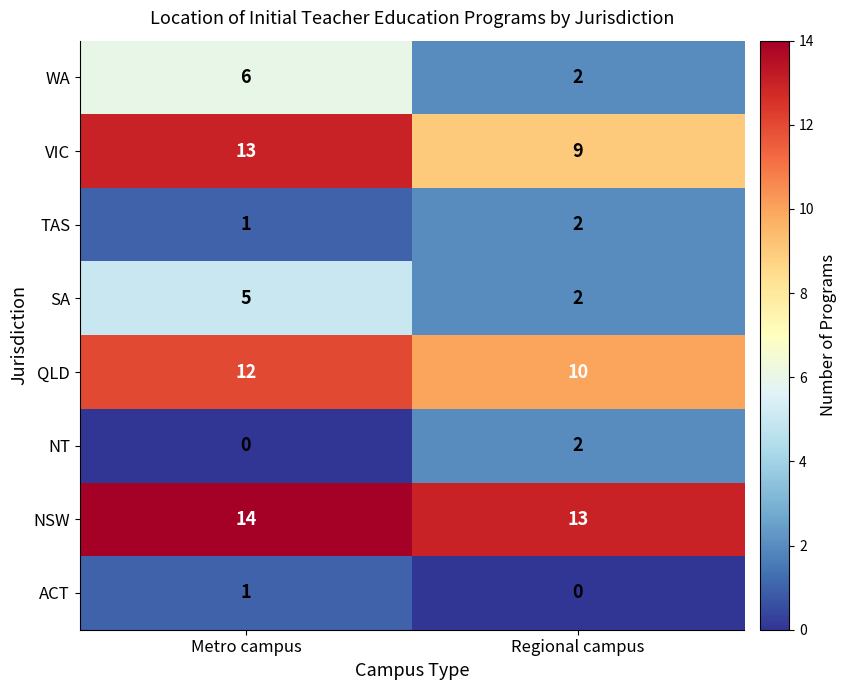

Which category has the lowest value in the WA series?

Regional campus